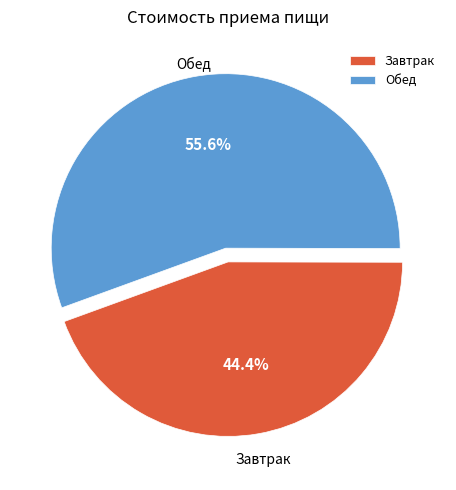

To the nearest percent, what portion does Обед represent?

56%